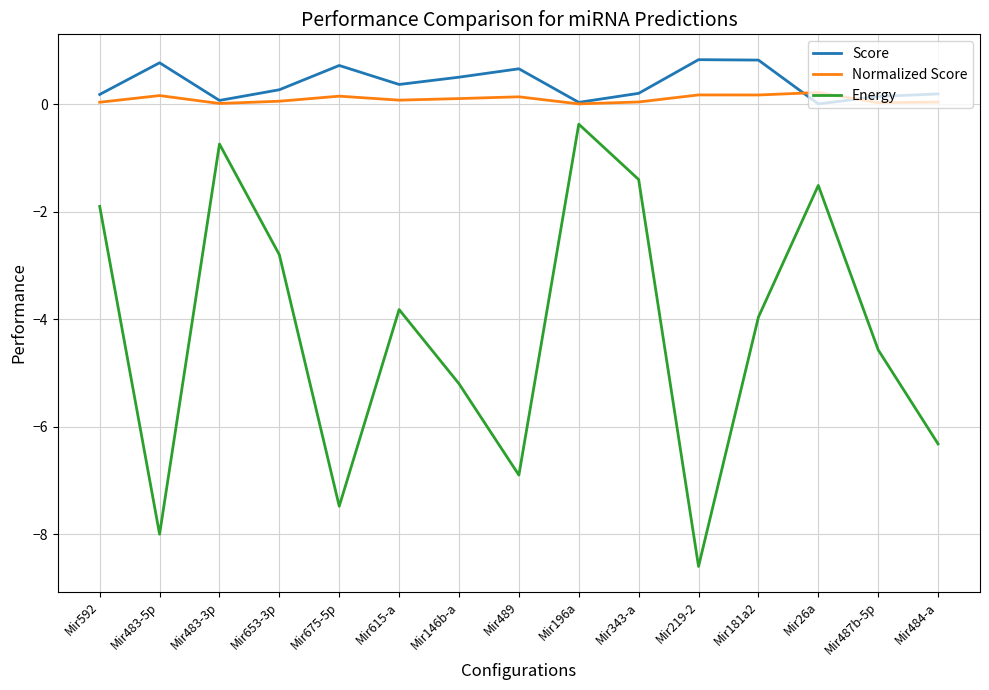

True or false: Score and Energy cross at least once.

False